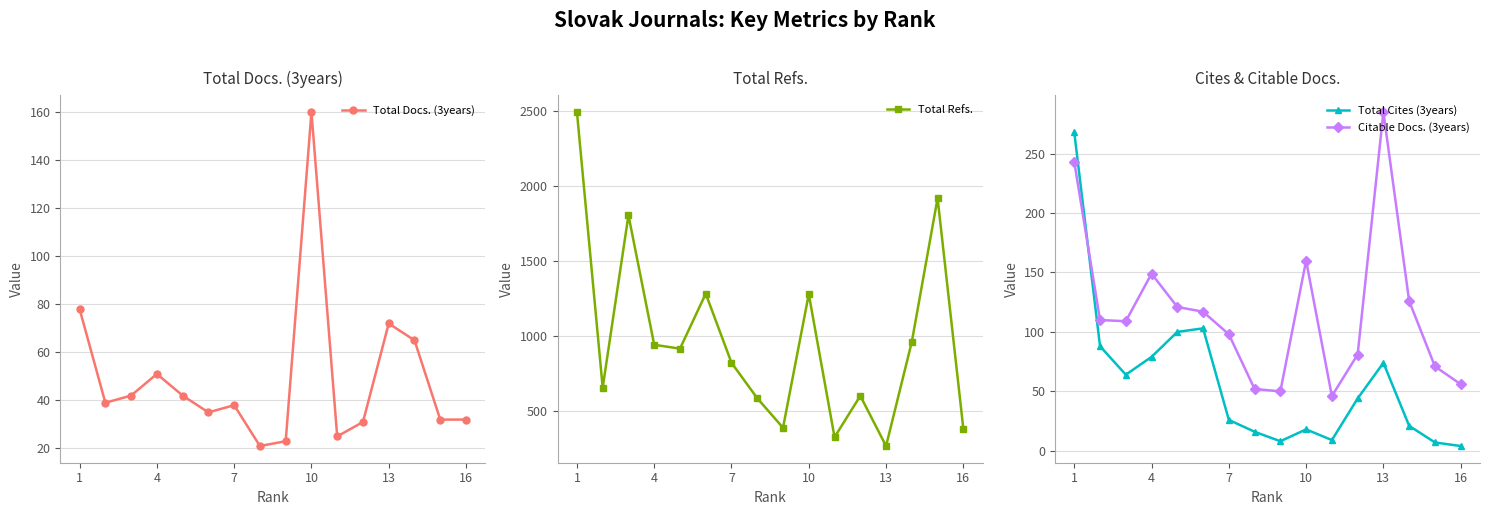

What value does the Total Cites (3years) series have at 4, to the nearest 50?

100